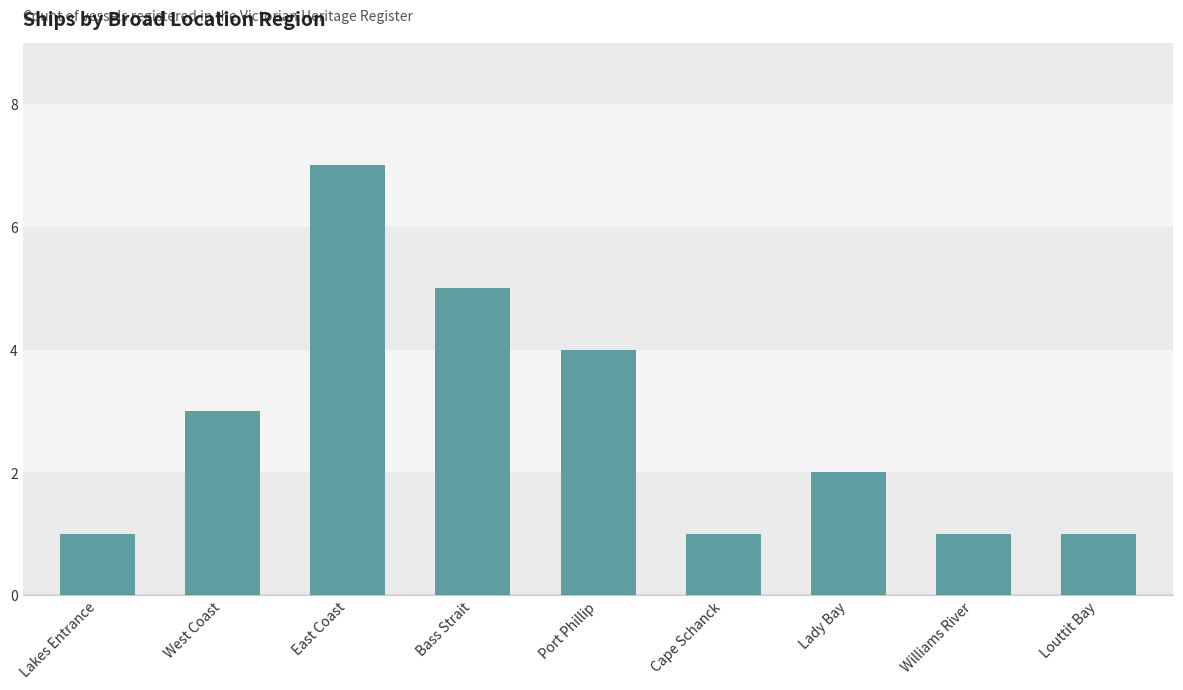

Read the value at Williams River.

1